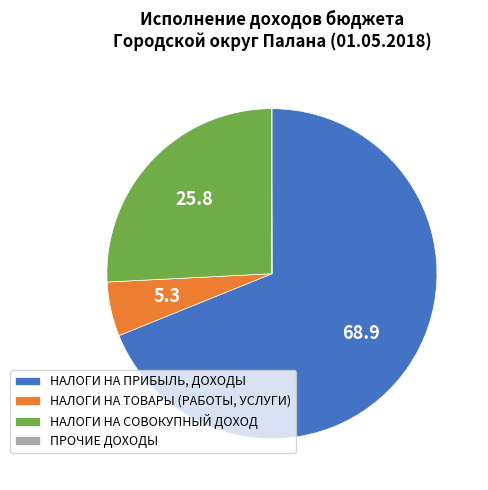

What is the ratio of the value at НАЛОГИ НА ПРИБЫЛЬ, ДОХОДЫ to the value at НАЛОГИ НА СОВОКУПНЫЙ ДОХОД?

2.7